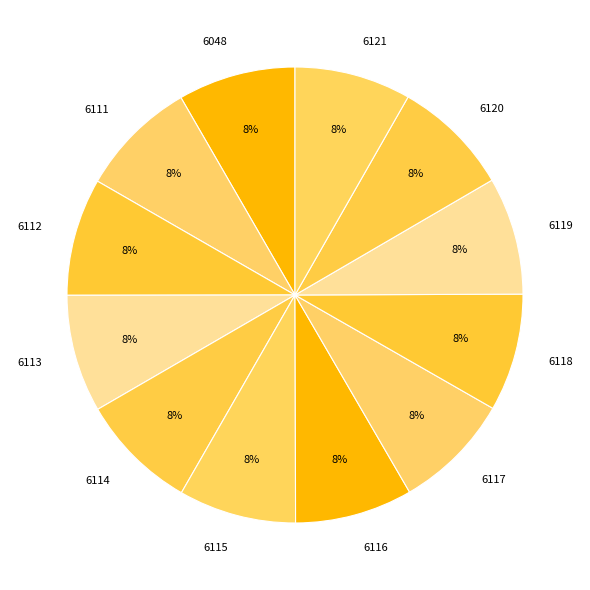

How many slices are in this pie chart?

12